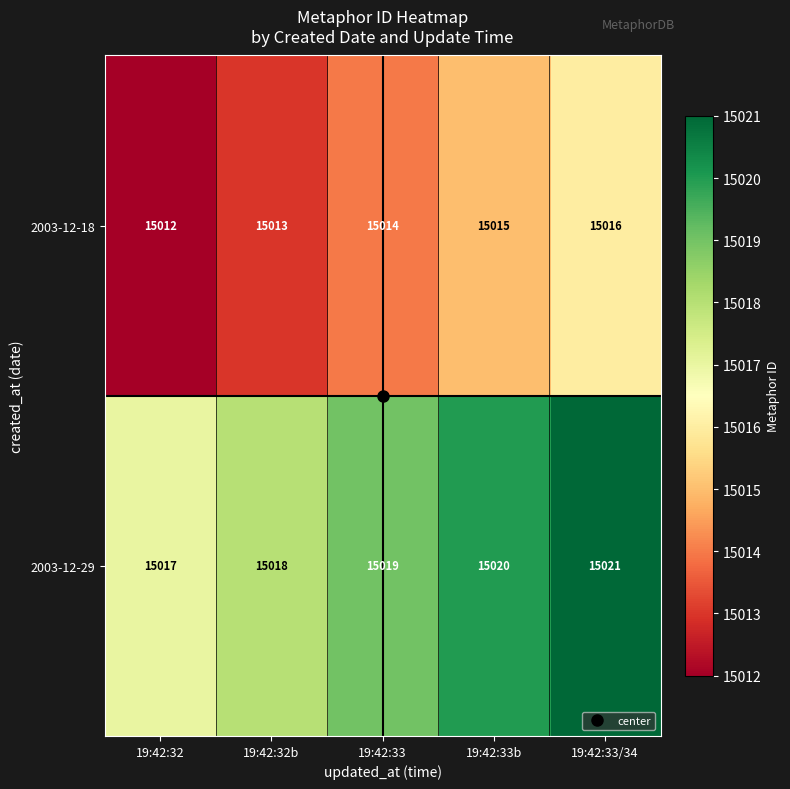

At which category is the sum across all series the highest?

19:42:33/34